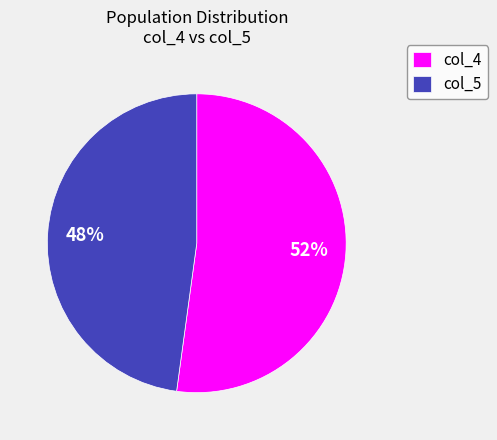

Rank the categories by value from highest to lowest.

col_4, col_5